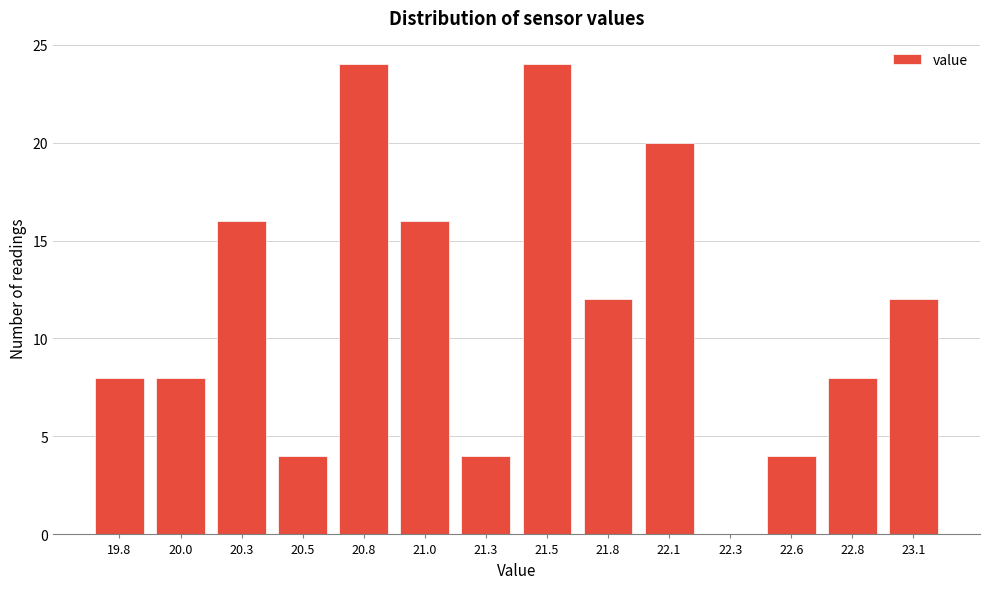

Reading left to right, what are all the values shown in this chart?

19.8=8	20.0=8	20.3=16	20.5=4	20.8=24	21.0=16	21.3=4	21.5=24	21.8=12	22.1=20	22.3=0	22.6=4	22.8=8	23.1=12